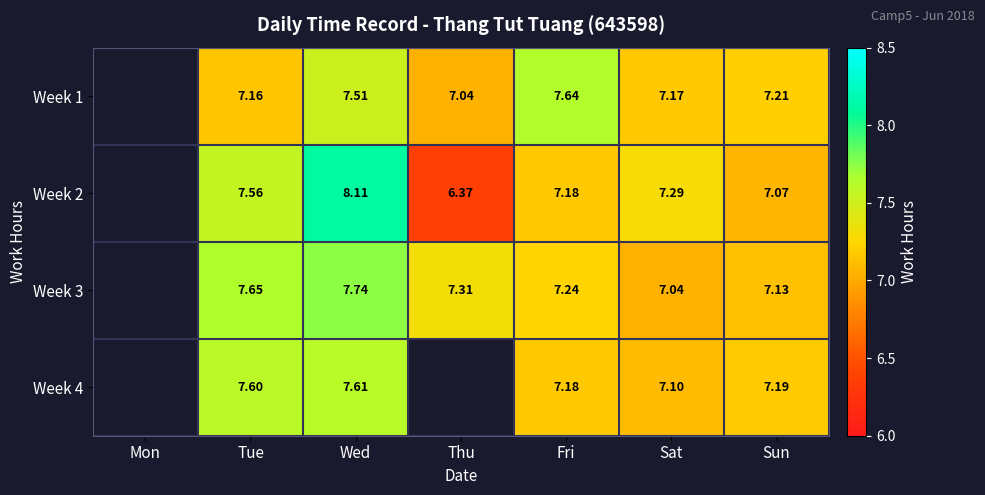

What is the spread (max minus min) of values at Fri?

0.5